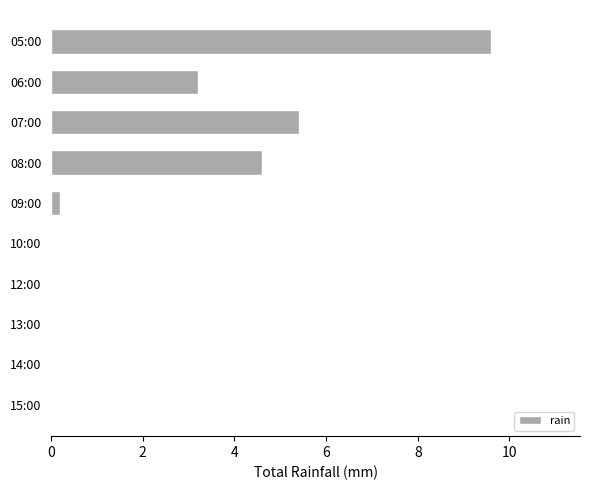

Count the number of categories in the chart.

10